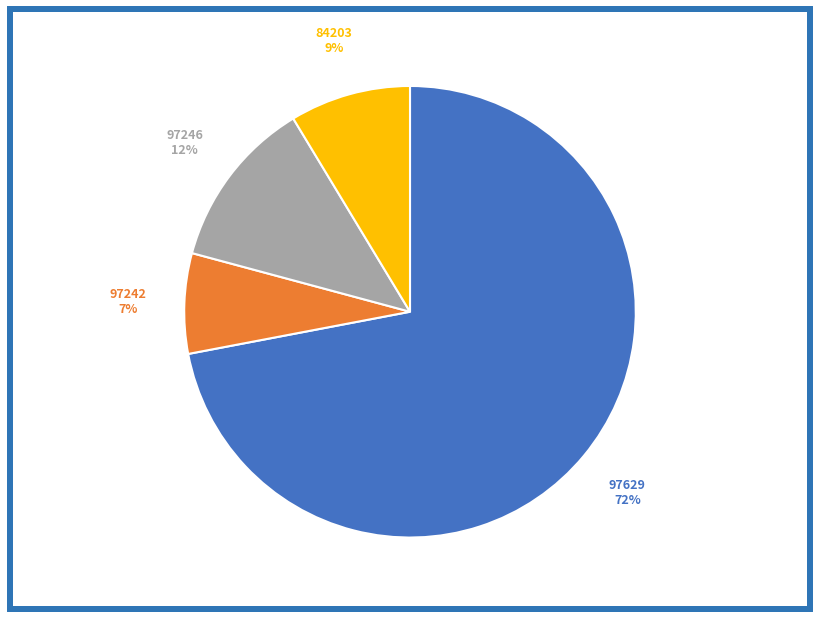

Do 97242 and 97246 together represent more than half of the pie?

No